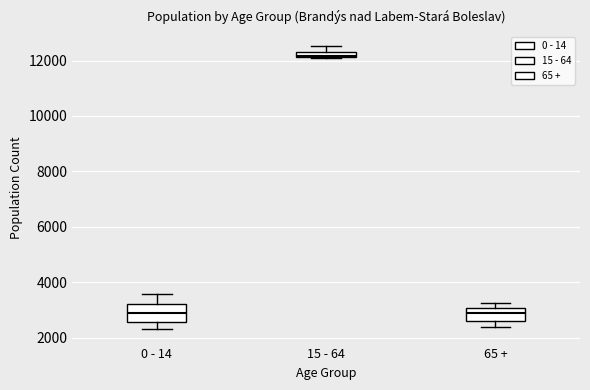

Where is the lower edge of the box for 0 - 14 on the y-axis? The values are not printed on the chart, so give them approximately, as read against the axis.

2600